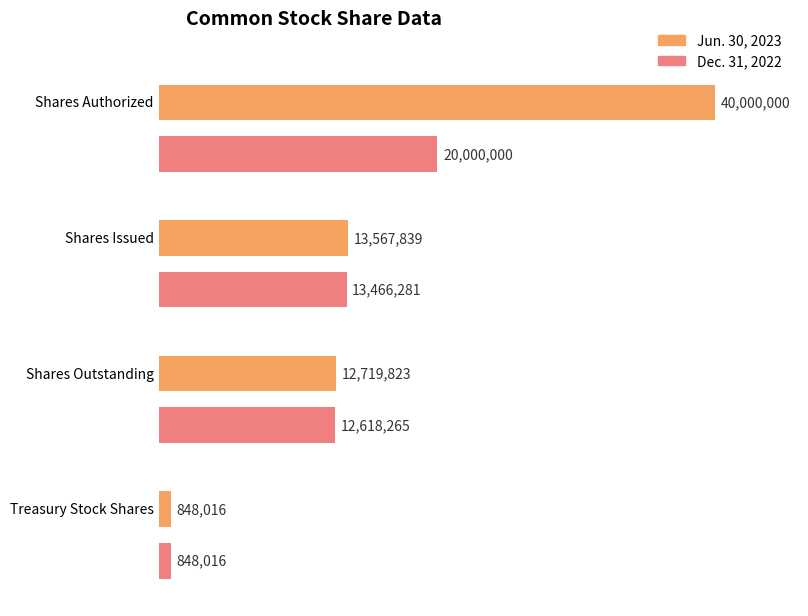

Which series changed the most between Shares Issued and Treasury Stock Shares?

Jun. 30, 2023